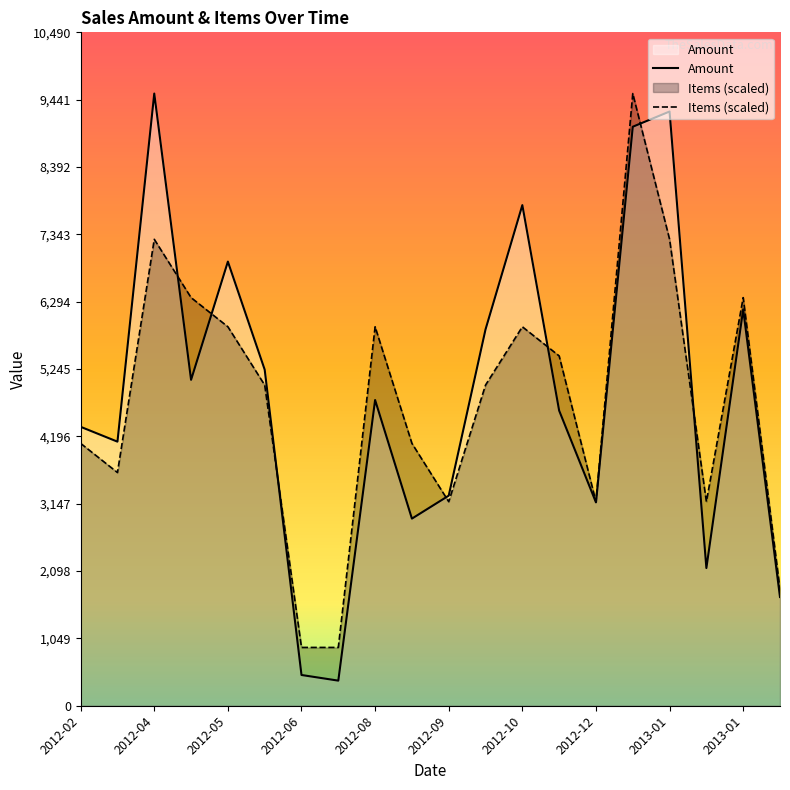

What is the lowest value of the Items series?

908.3